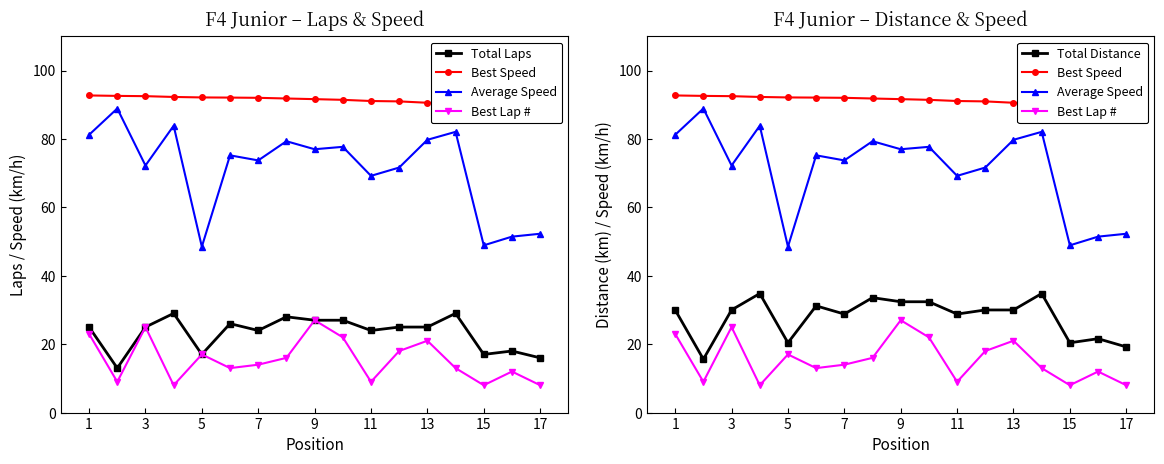

What is the sum of all Average Speed values?

1212.8